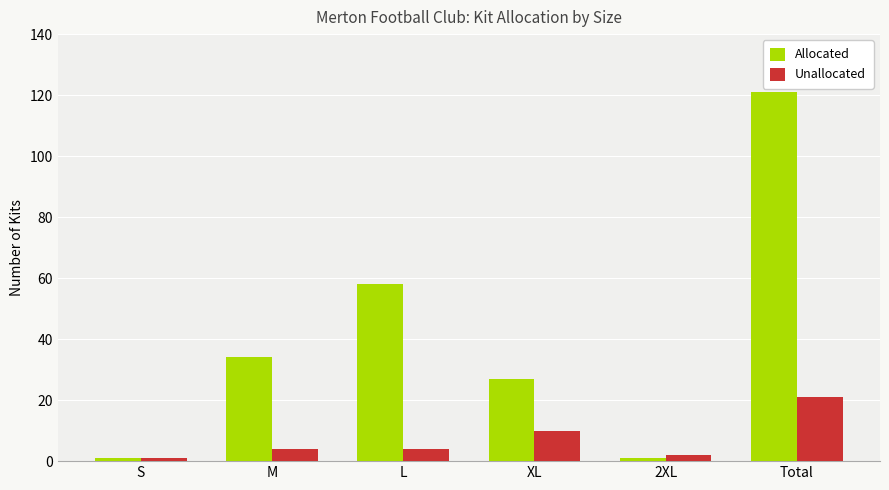

What is the sum of the Unallocated values at Total and S?

22